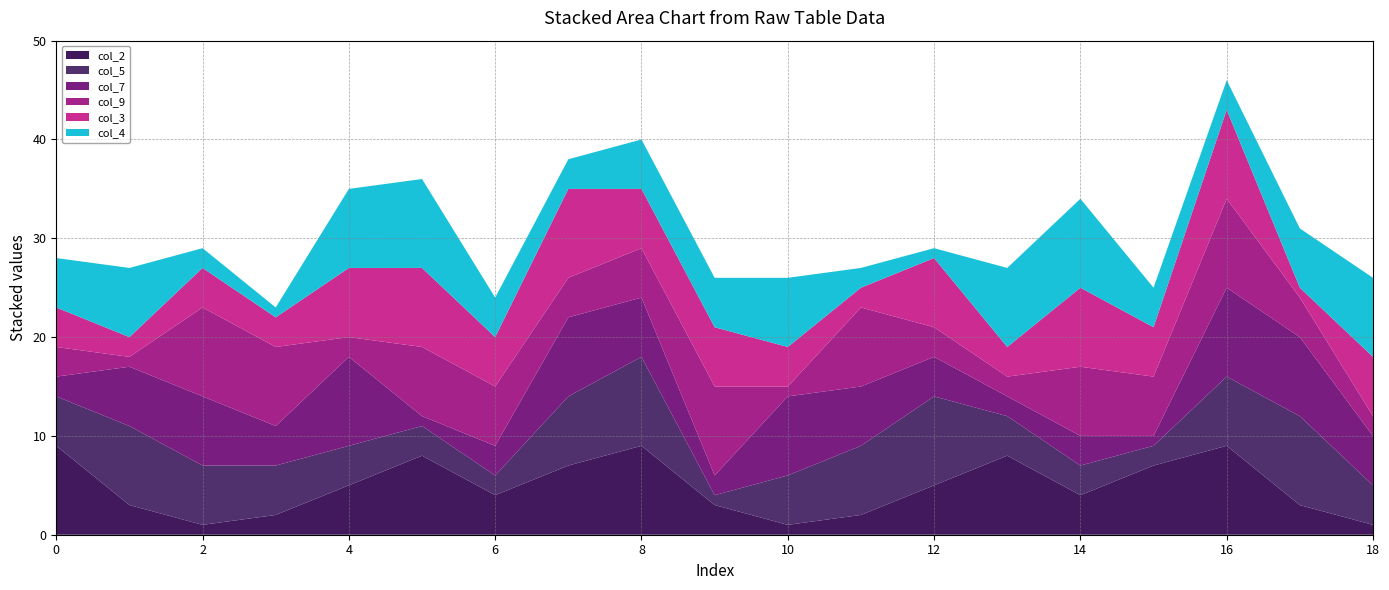

Reading right to left, extract all data points from this chart.

col_2: 1	3	9	7	4	8	5	2	1	3	9	7	4	8	5	2	1	3	9
col_5: 4	9	7	2	3	4	9	7	5	1	9	7	2	3	4	5	6	8	5
col_7: 5	8	9	1	3	2	4	6	8	2	6	8	3	1	9	4	7	6	2
col_9: 2	4	9	6	7	2	3	8	1	9	5	4	6	7	2	8	9	1	3
col_3: 6	1	9	5	8	3	7	2	4	6	6	9	5	8	7	3	4	2	4
col_4: 8	6	3	4	9	8	1	2	7	5	5	3	4	9	8	1	2	7	5